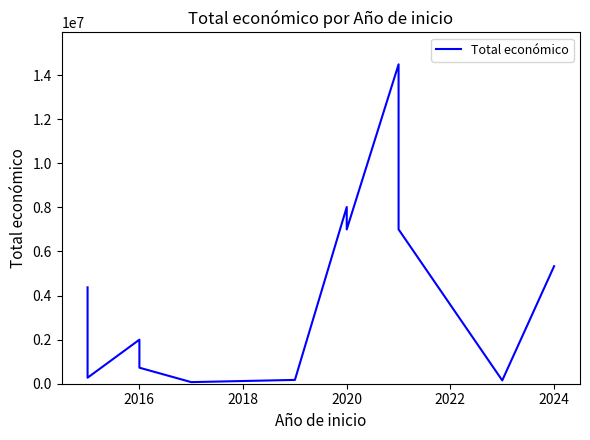

True or false: there are more than 0 points higher than both neighbors.

True